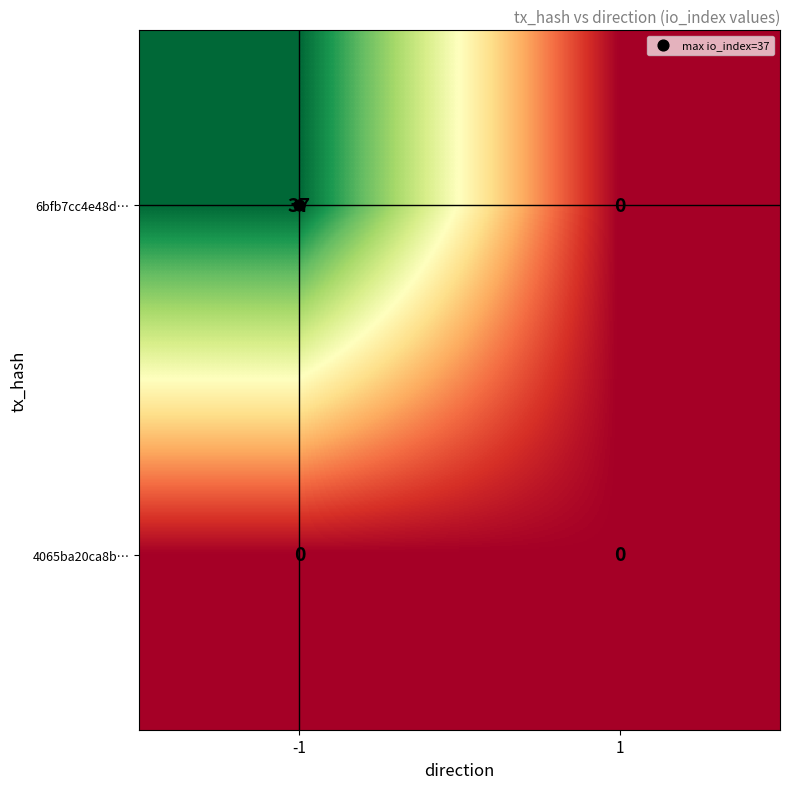

How many data points does each series have?

2